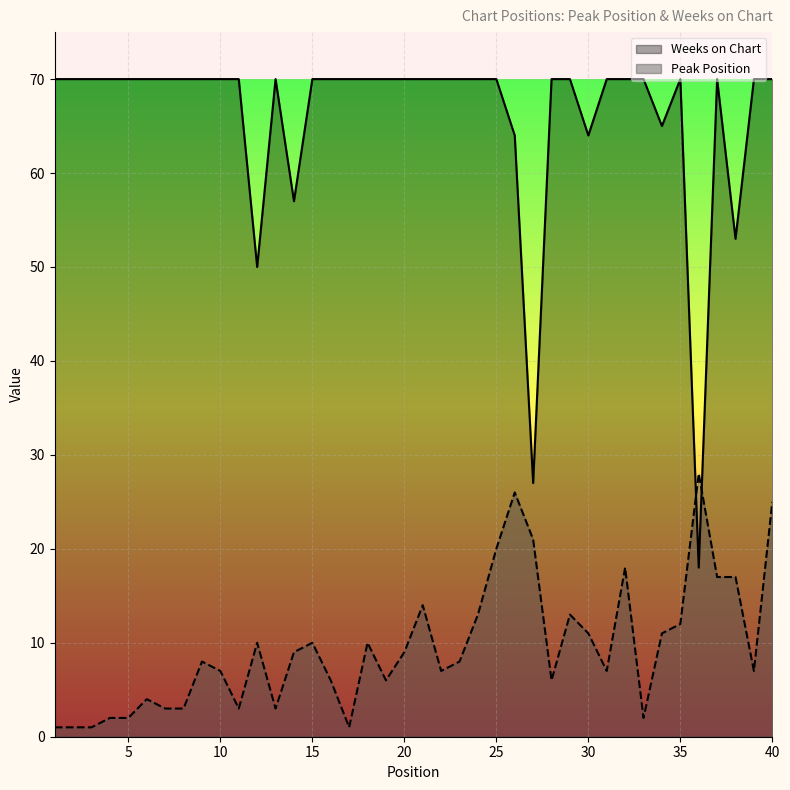

What is the average value of the Peak Position series?

10